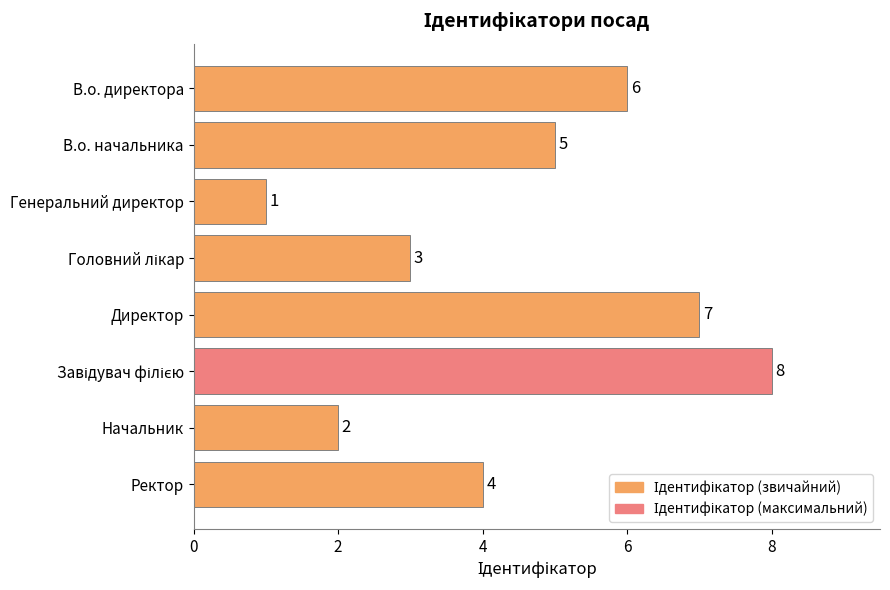

What is the difference between the second highest and second lowest values?

5